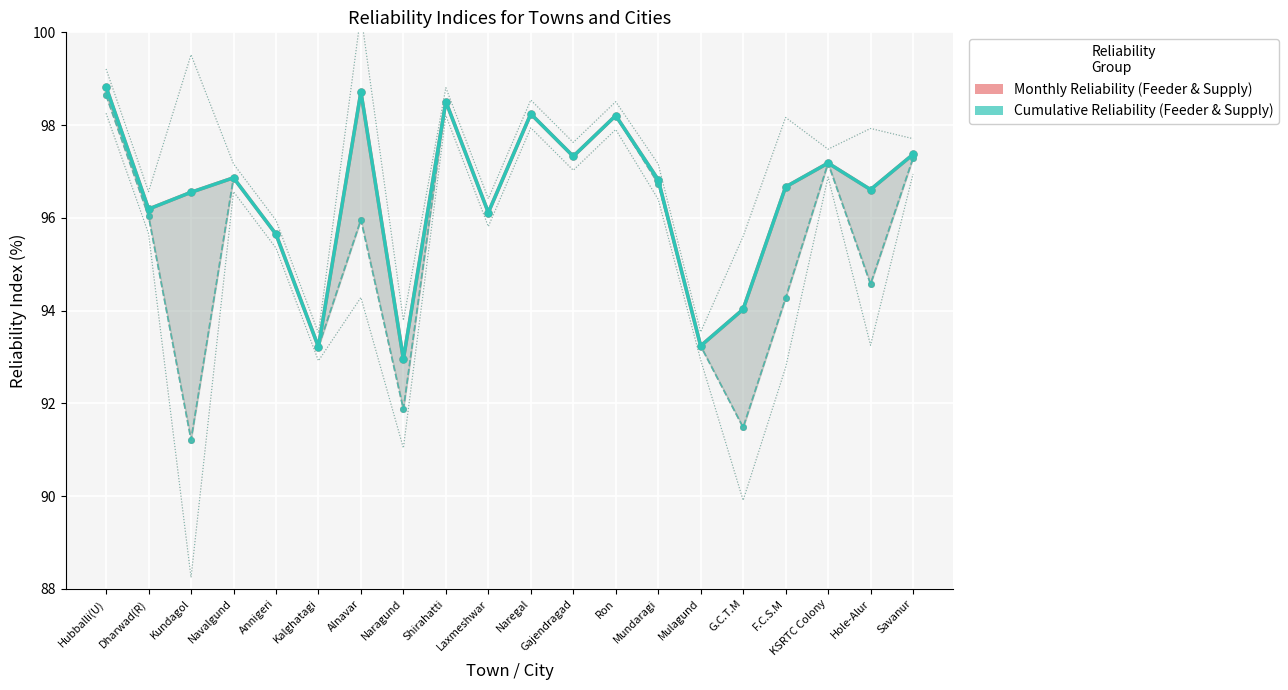

At which category does Reliability Supply Monthly reach its first local valley?

Kundagol